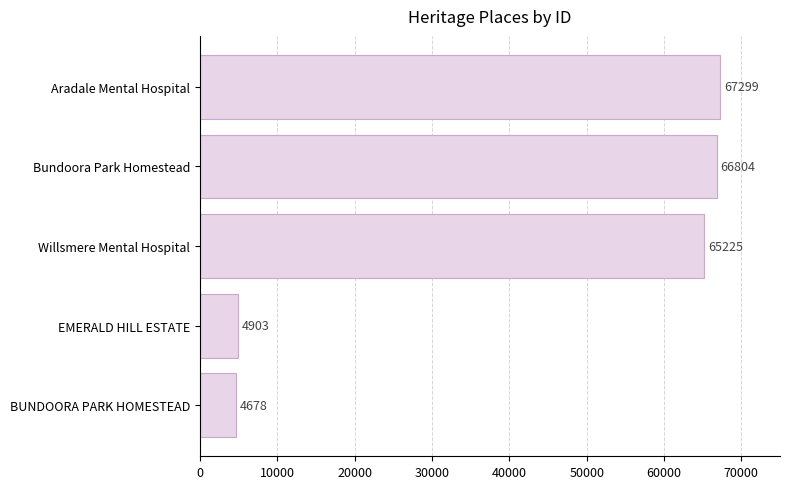

The chart shows a value of 4678 at BUNDOORA PARK HOMESTEAD. True or false?

True